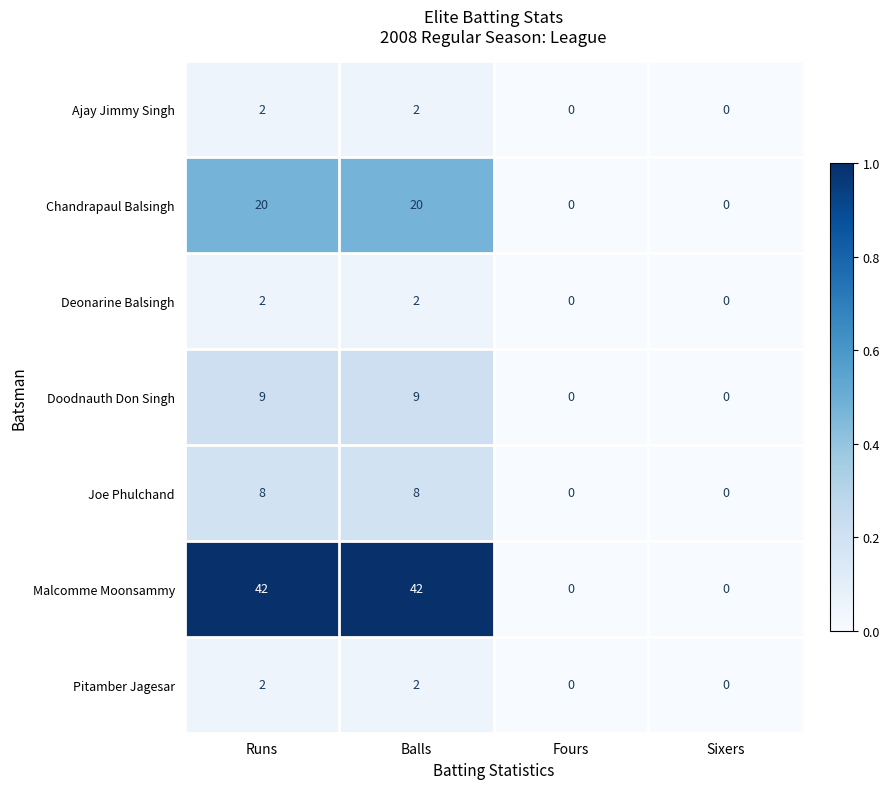

How many series are shown in this chart?

7